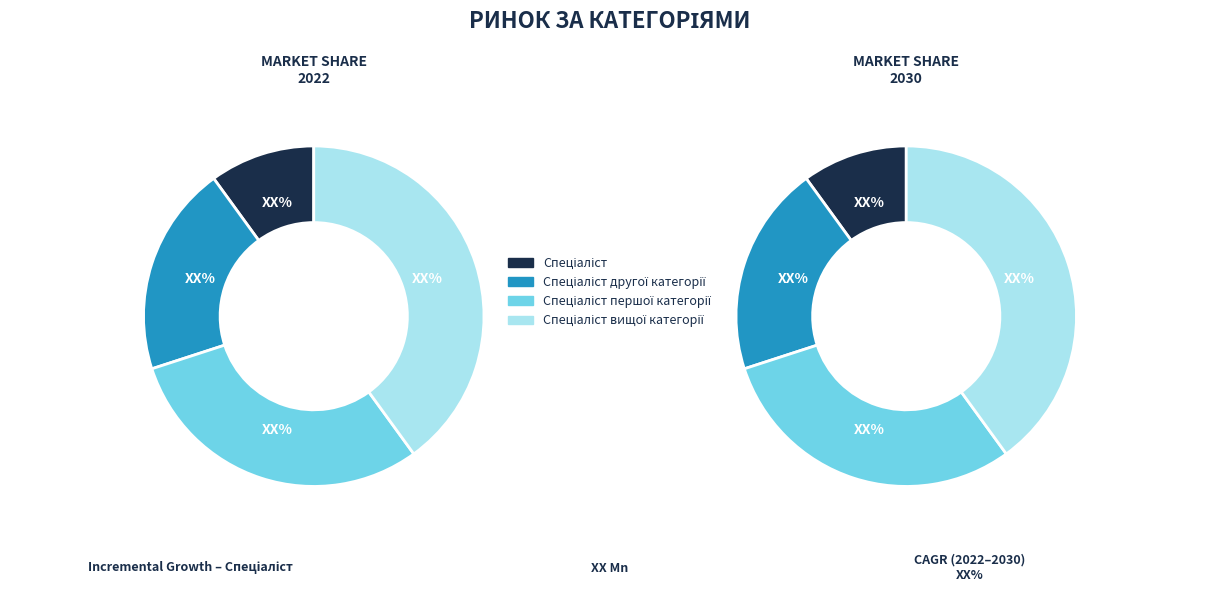

What is the largest slice in the pie chart?

Спеціаліст вищої категорії